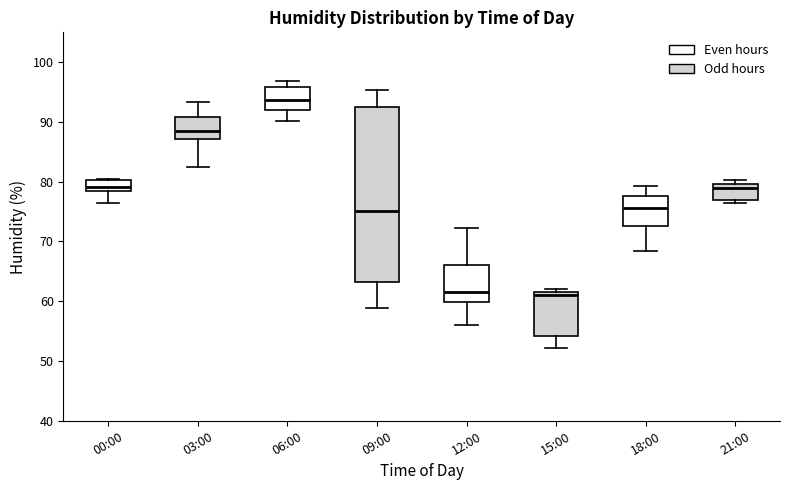

Where is the upper edge of the box for 06:00 on the y-axis? The values are not printed on the chart, so give them approximately, as read against the axis.

96